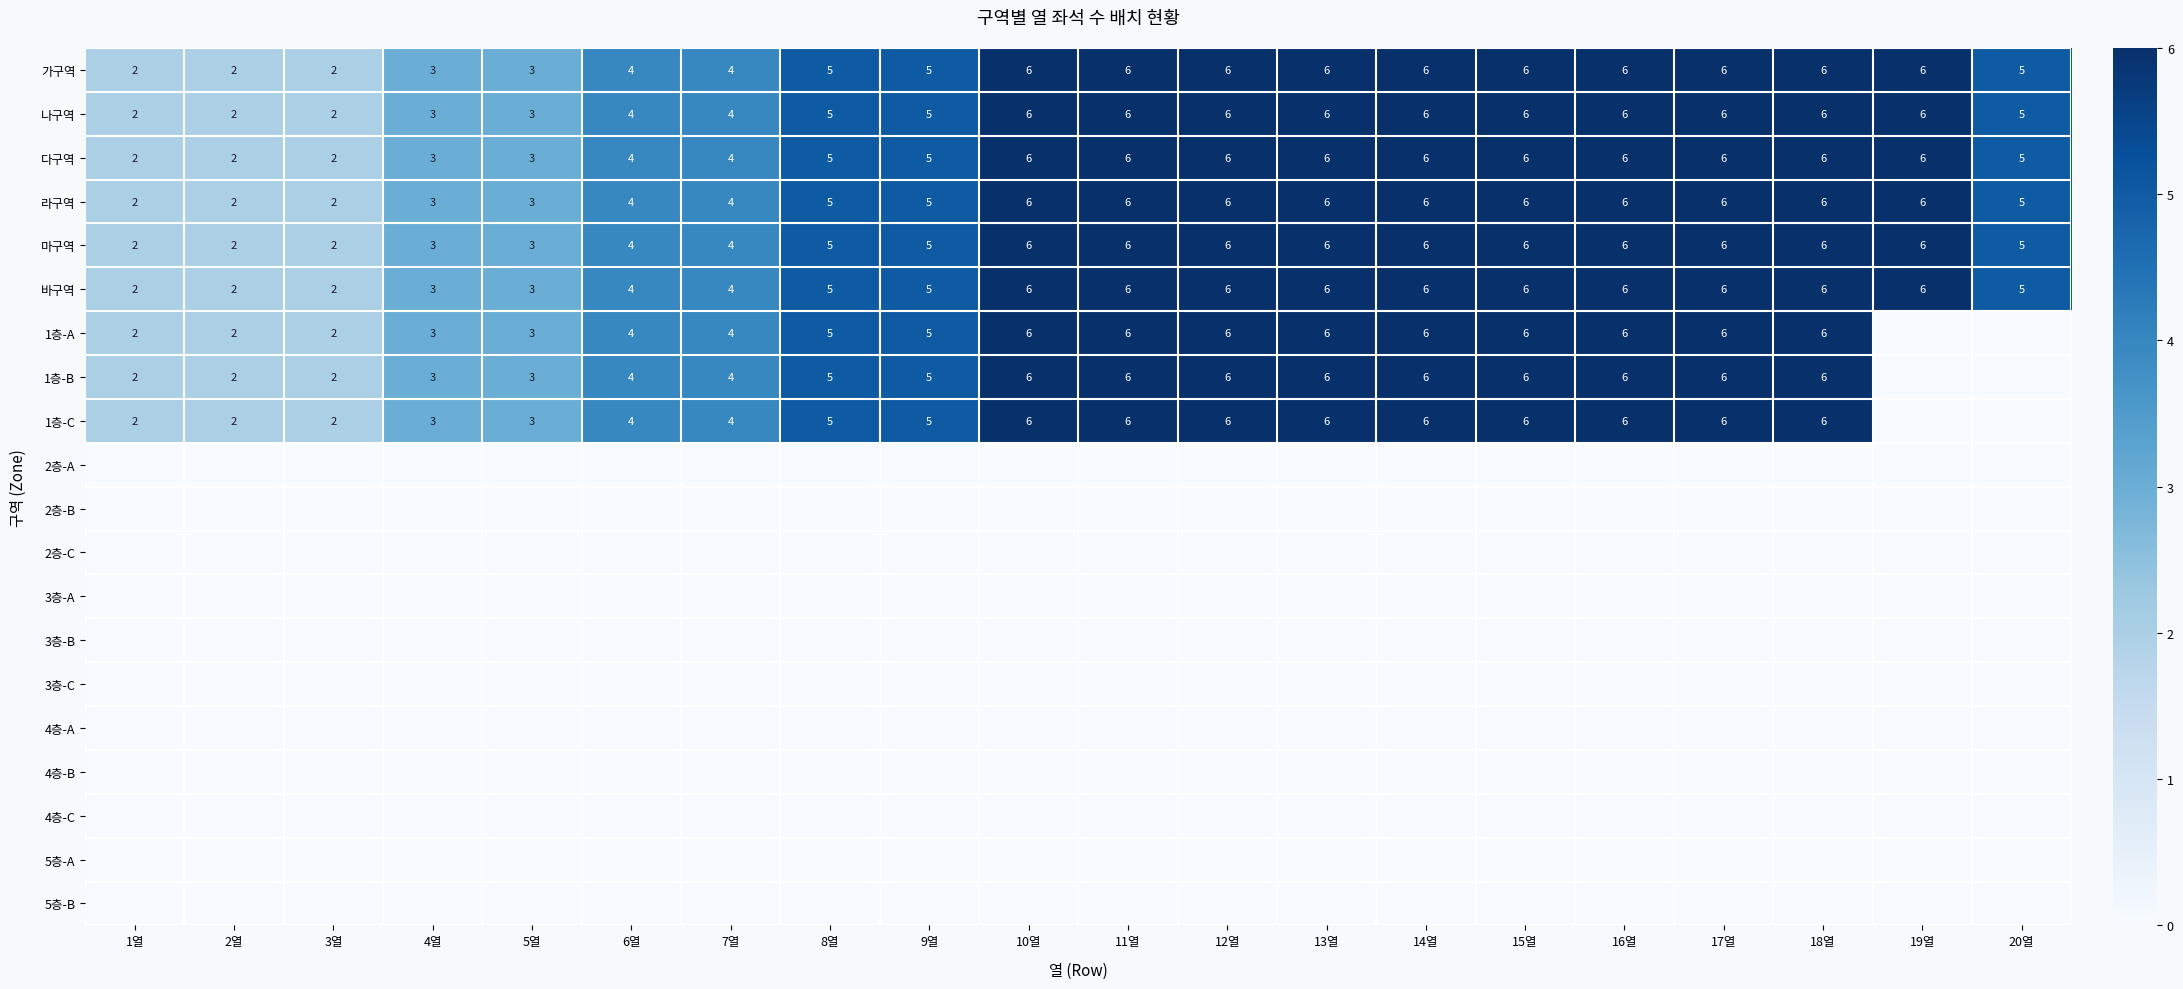

Count the 나구역 values in the range 4 to 6.

15